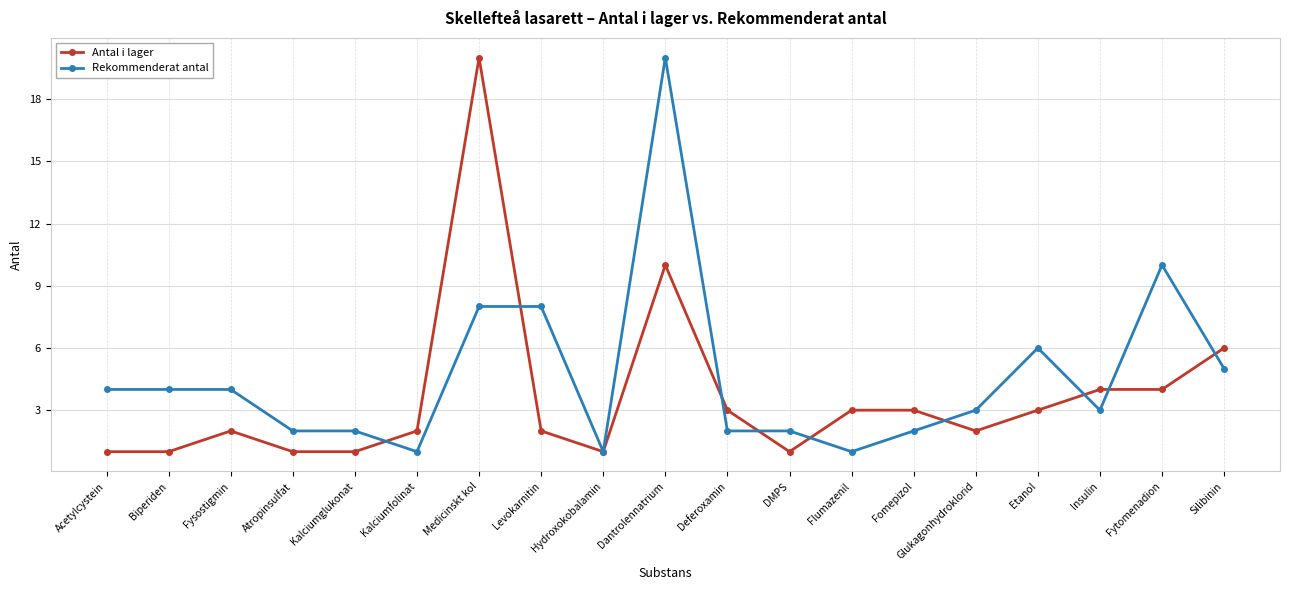

What is the difference between the second highest and minimum values in the Antal i lager series?

9